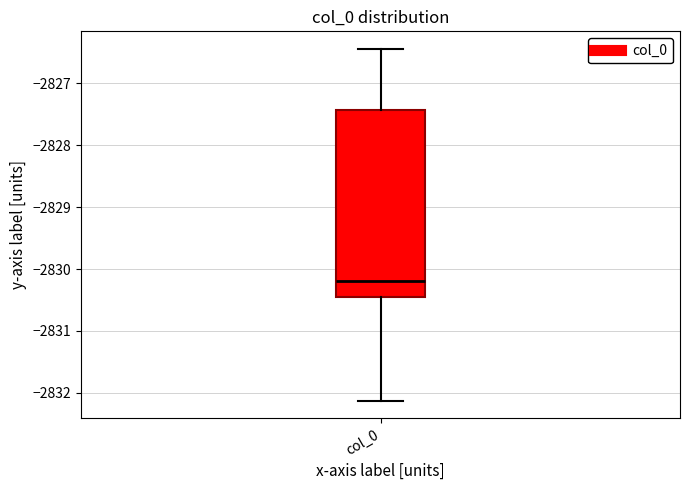

Read this box plot against the y-axis: the position of the median line, the range covered by the box, and the ends of both whiskers. The values are not printed on the chart, so give them approximately, as read against the axis.

median -2830.2, box -2830.5 to -2827.4, whiskers -2832.1 to -2826.4